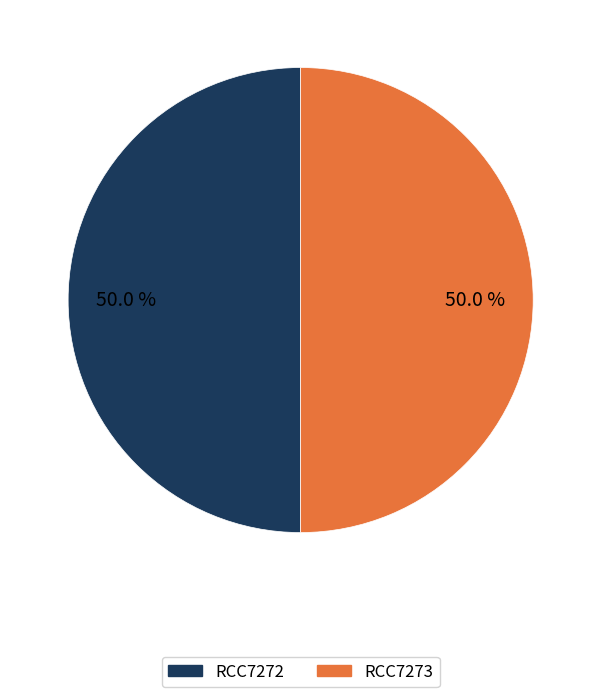

What percentage is the RCC7272 slice, to the nearest percent?

50%